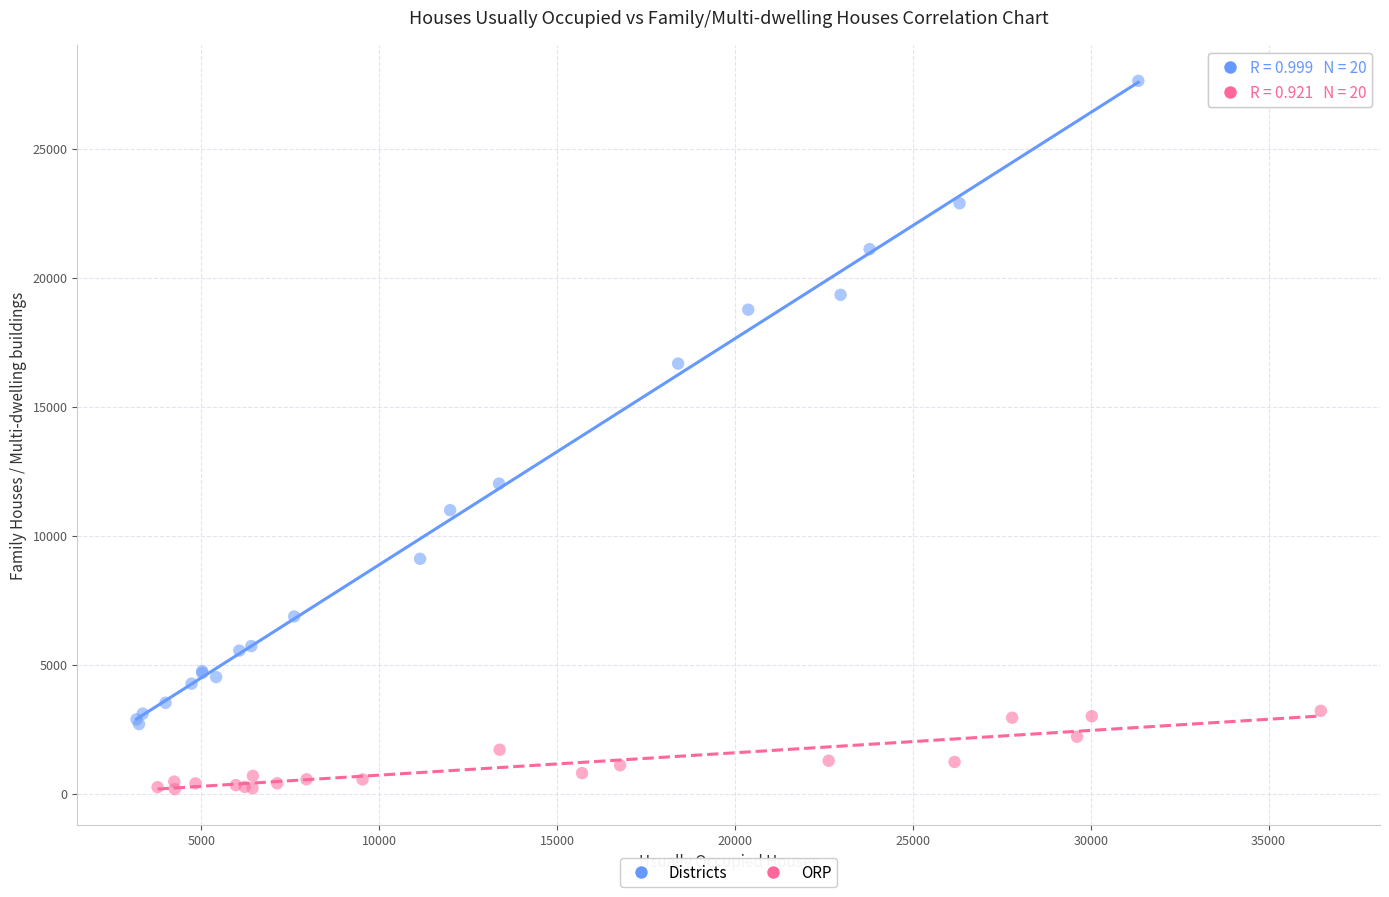

Which series reaches the minimum Y coordinate?

ORP